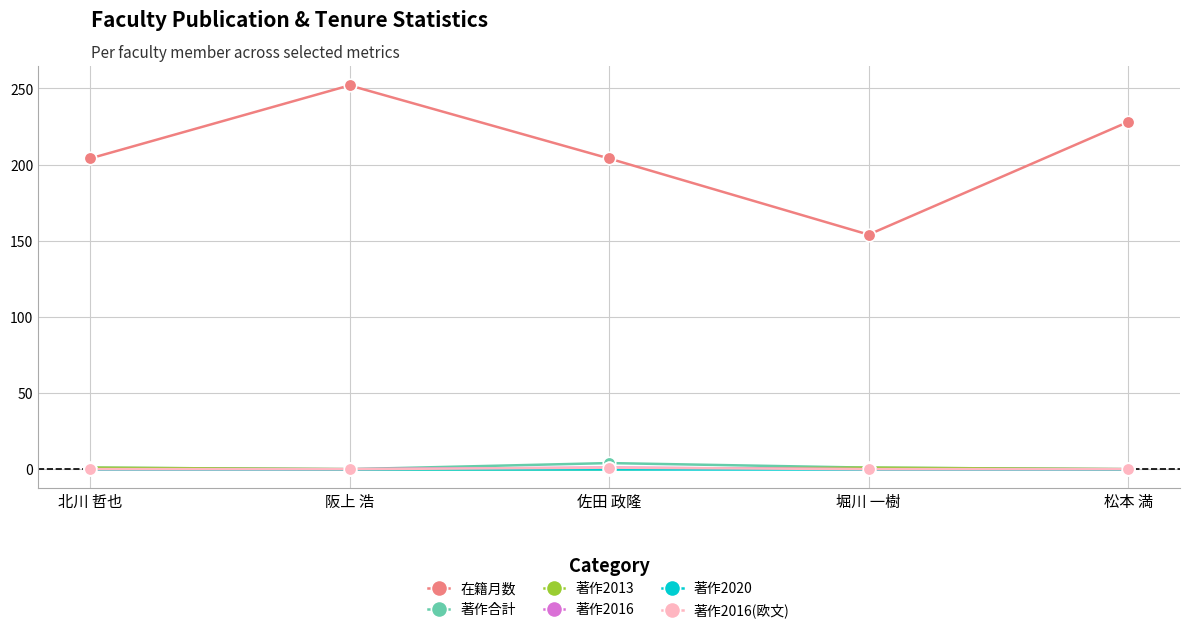

True or false: 著作合計 and 著作2016(欧文) cross at least once.

False